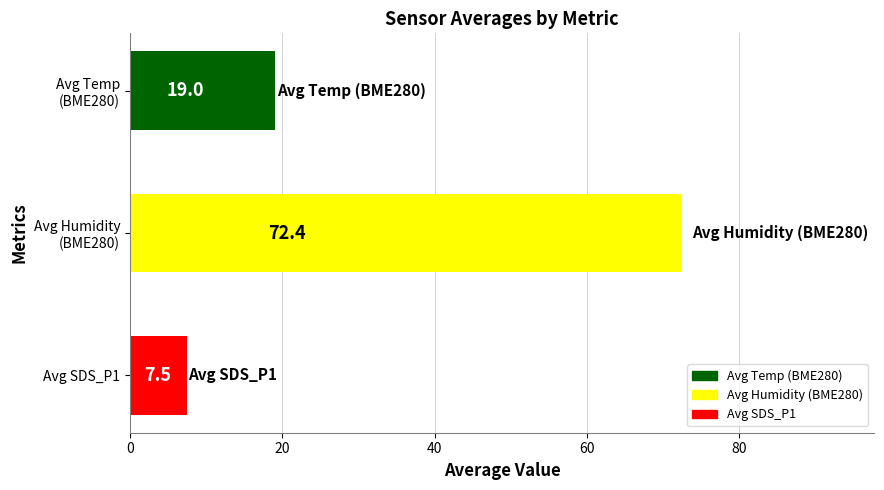

What is the maximum value shown in the chart?

72.4